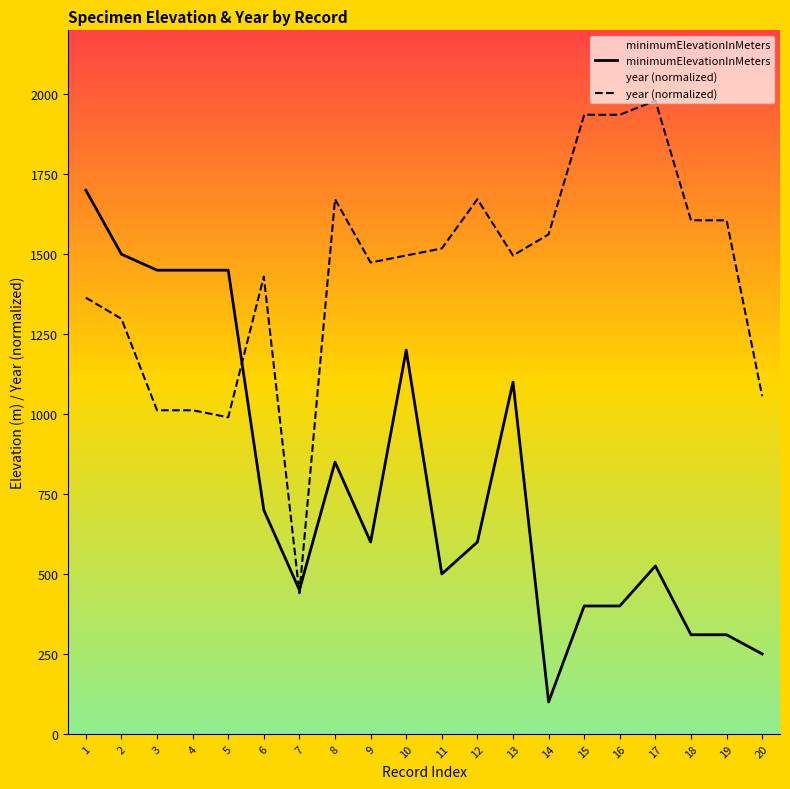

At which label does minimumElevationInMeters first exceed 600?

1